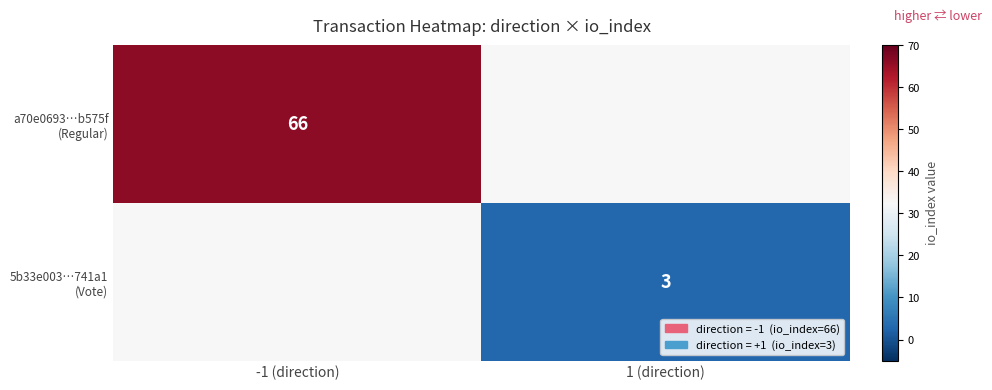

Which has a higher value, 1 (direction) or -1 (direction)?

-1 (direction)